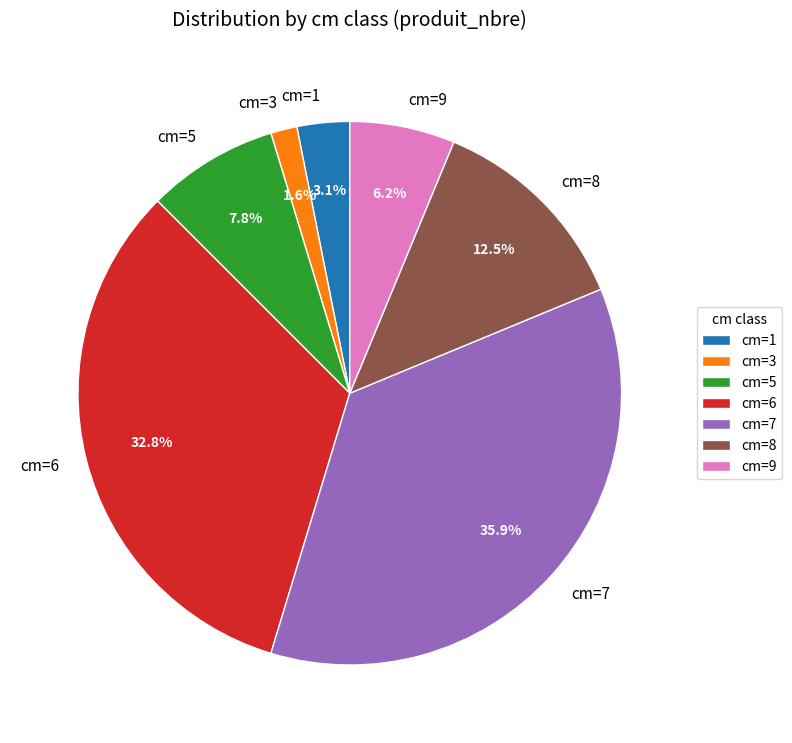

What is the ratio of the value at cm=8 to the value at cm=7?

0.3